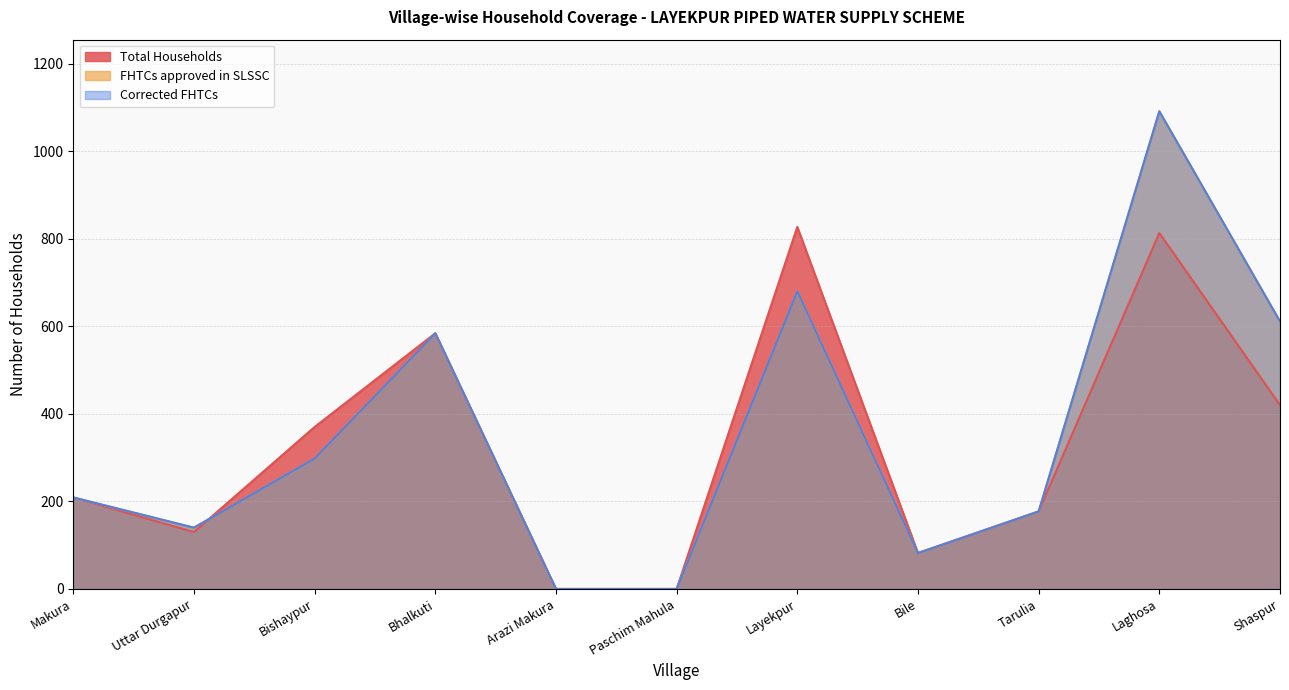

True or false: Corrected FHTCs has a value of 1091 at Laghosa.

True